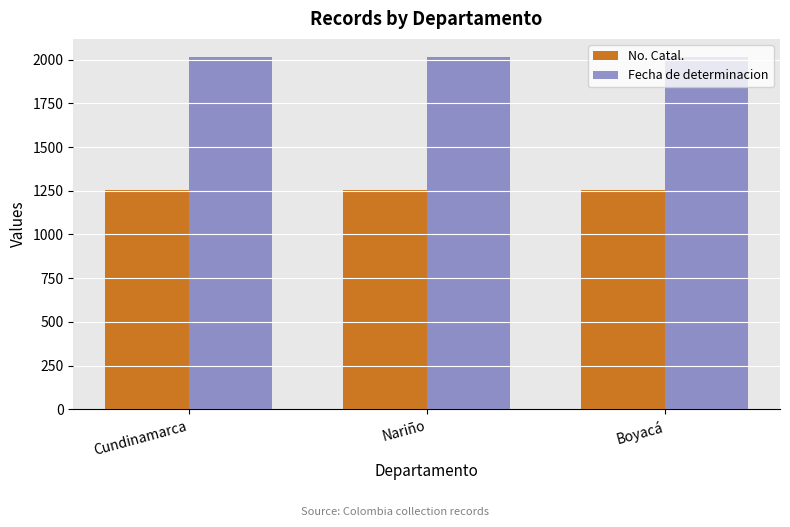

What is the sum of all No. Catal. values?

3768